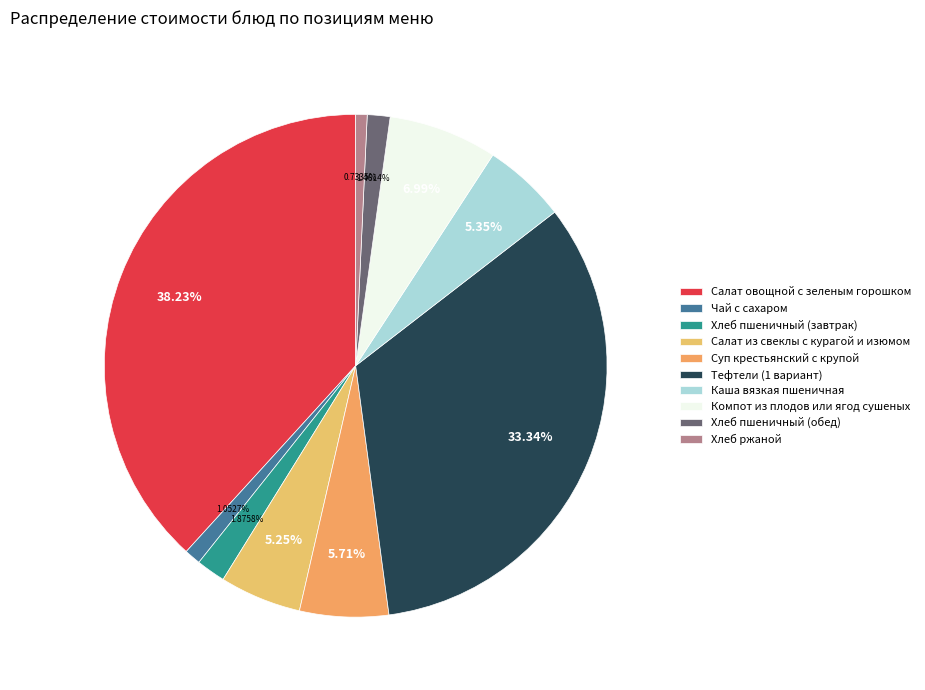

Count the number of slices in the pie.

10